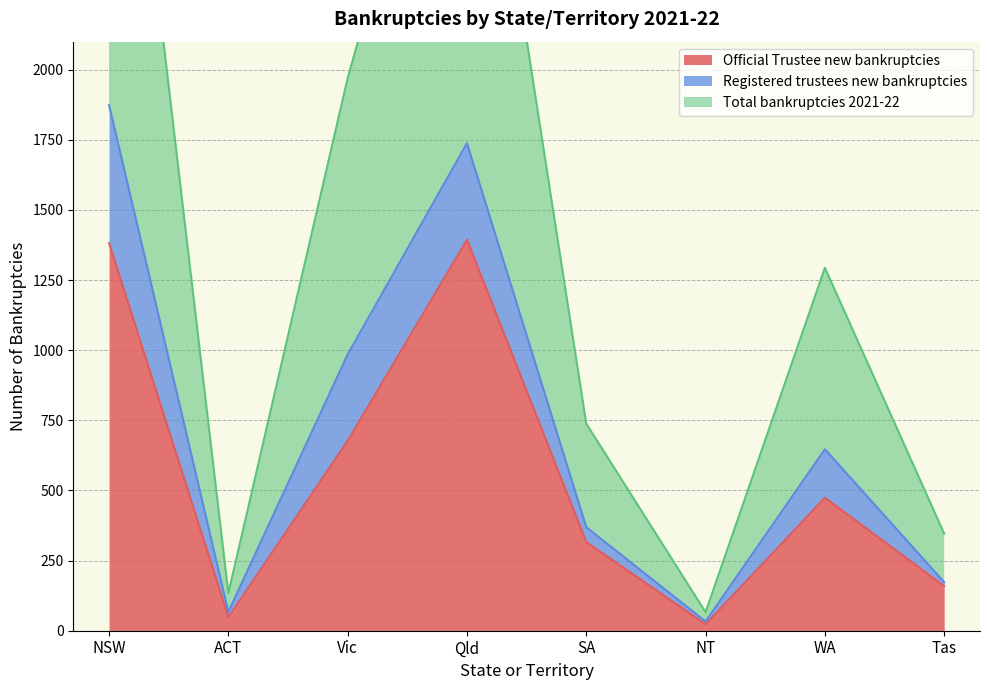

What is the difference between the maximum and minimum values in the Total bankruptcies 2021-22 series?

1841